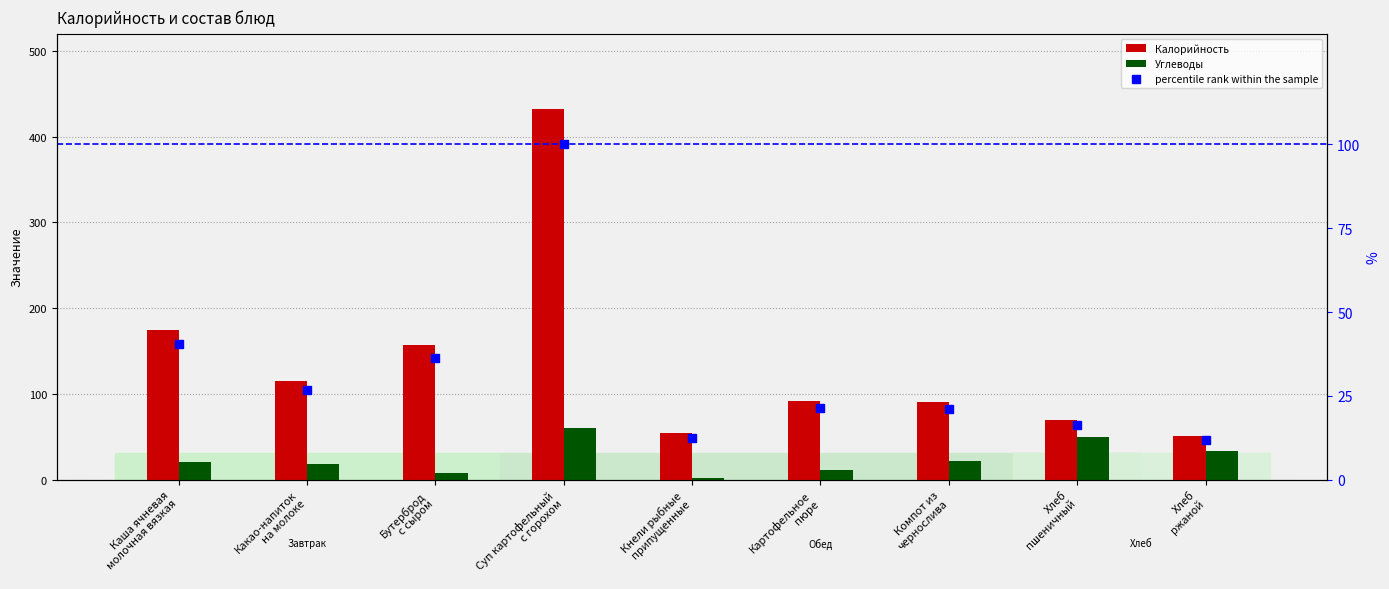

Between Каша ячневая
молочная вязкая and Хлеб
ржаной, which series saw the biggest shift?

Калорийность